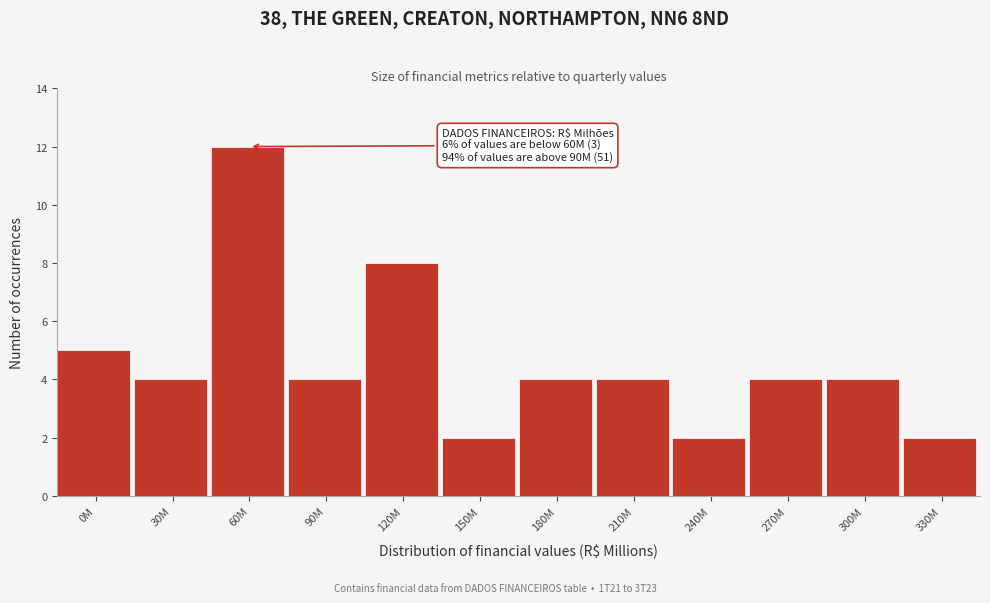

Reading left to right, transcribe all the data shown in this chart.

5	4	12	4	8	2	4	4	2	4	4	2